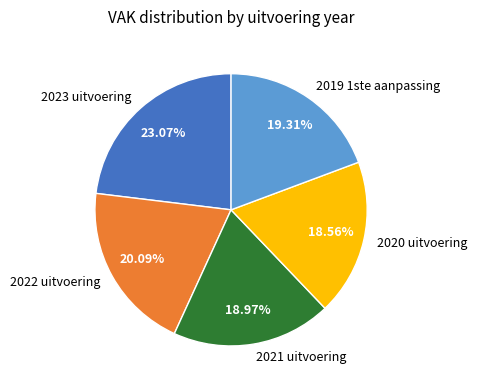

Is it true that 2020 uitvoering is 19% of the pie?

True